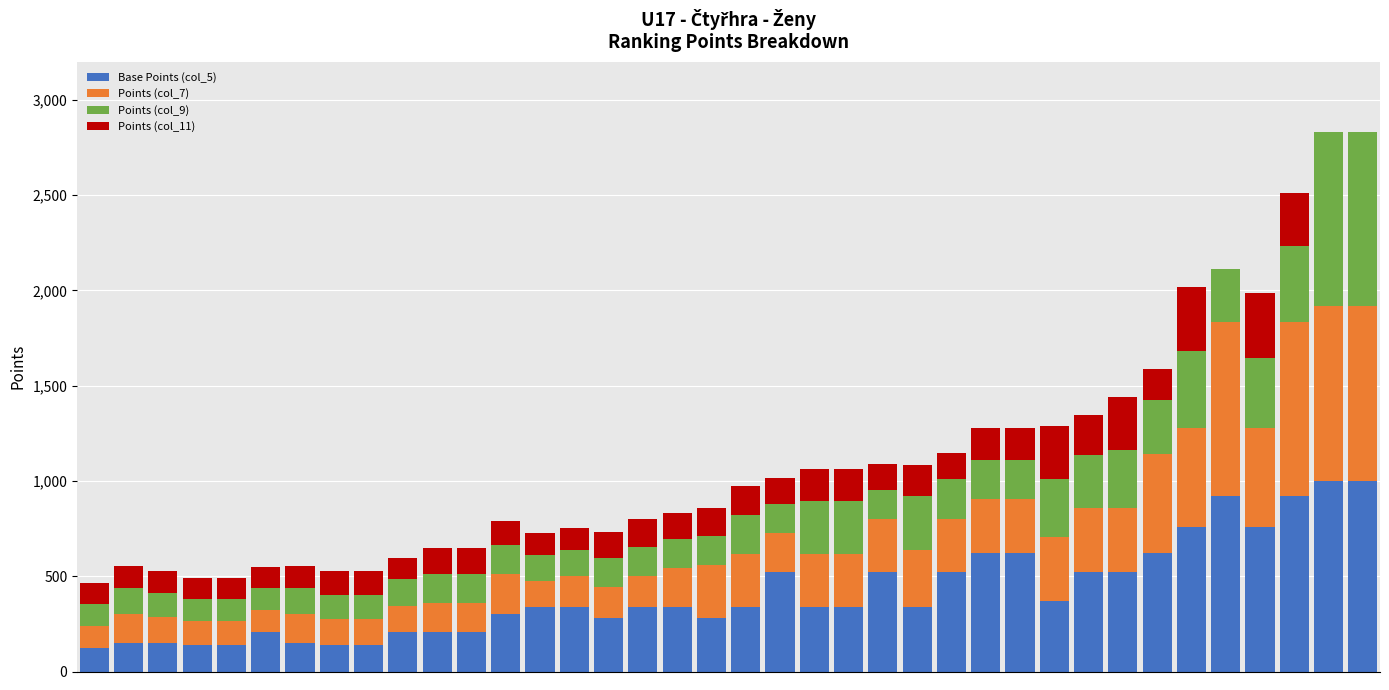

How many distinct data groups are displayed?

4